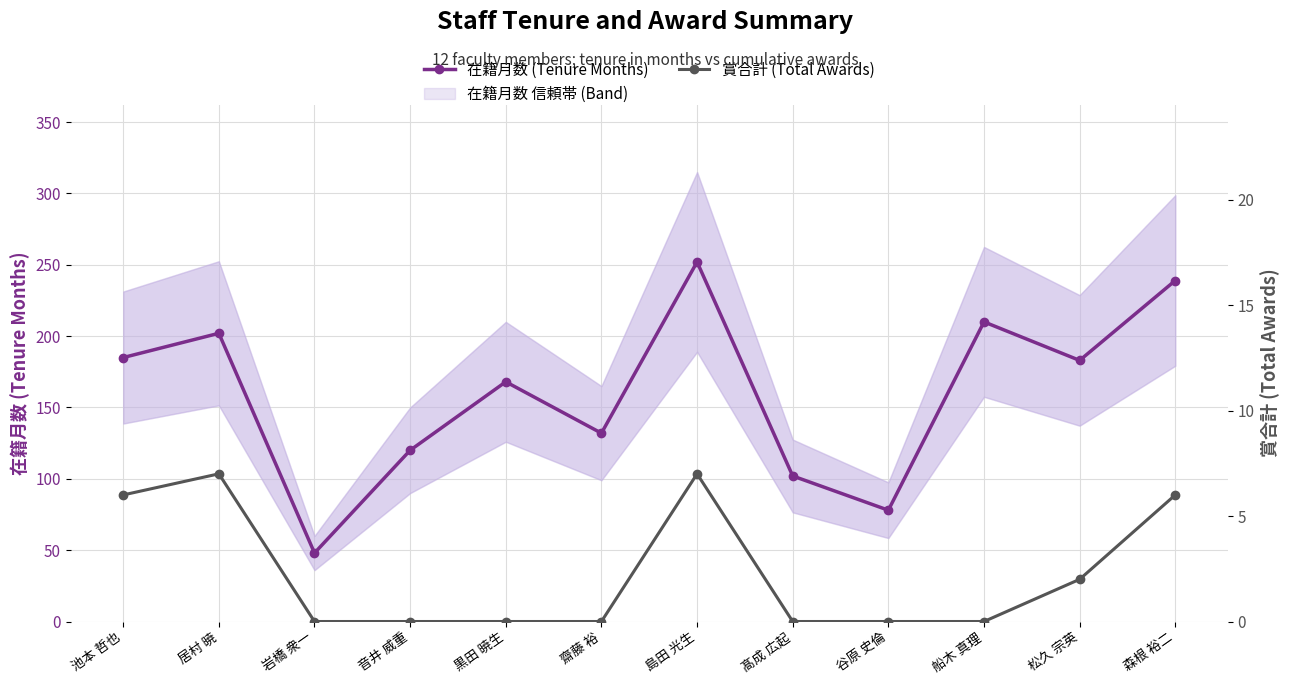

Does the chart display data point markers on the line(s)?

Yes